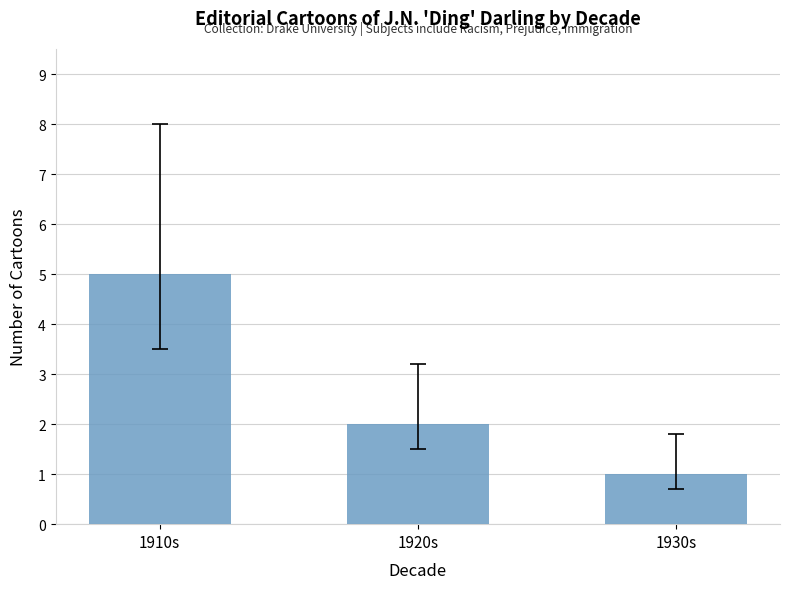

True or false: the data shows 3 at 1920s.

False